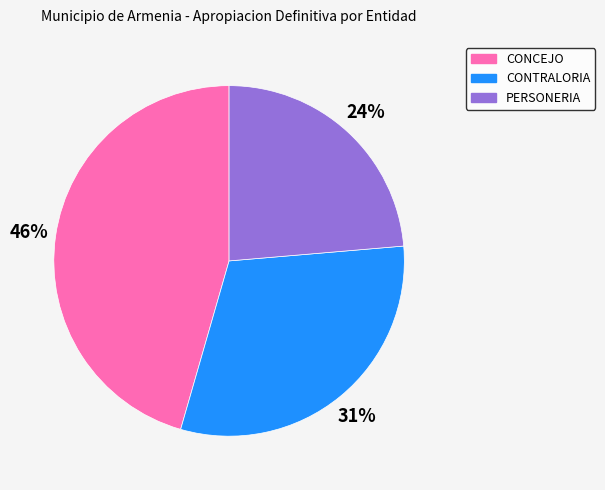

To the nearest percent, what is the difference between the largest and smallest slice percentages?

22%